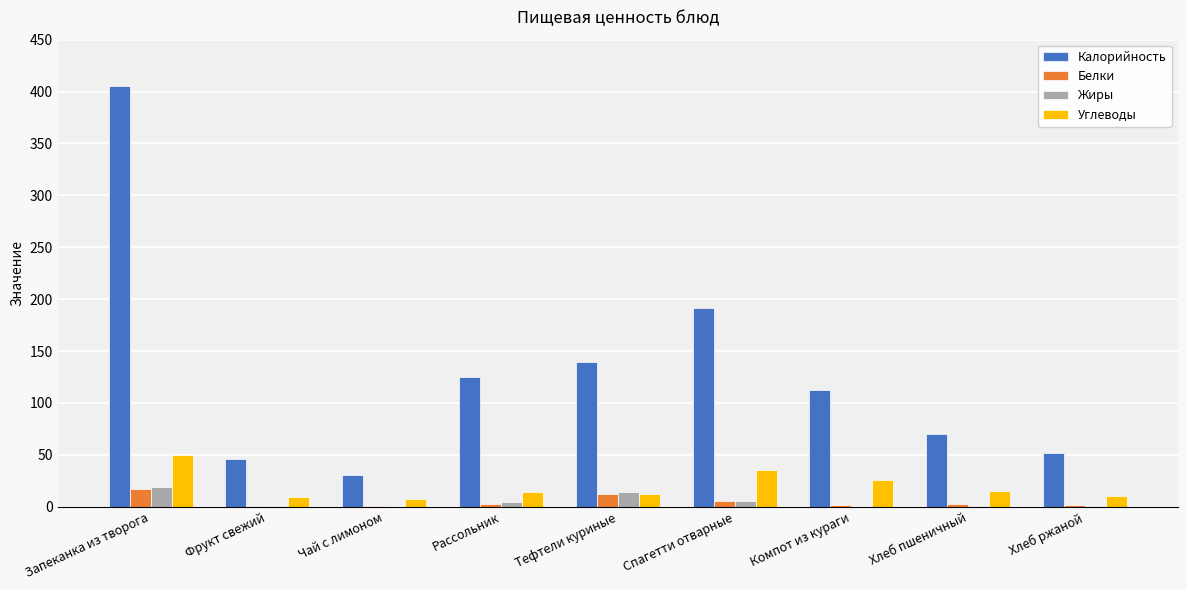

At which category is the sum across all series the highest?

Запеканка из творога